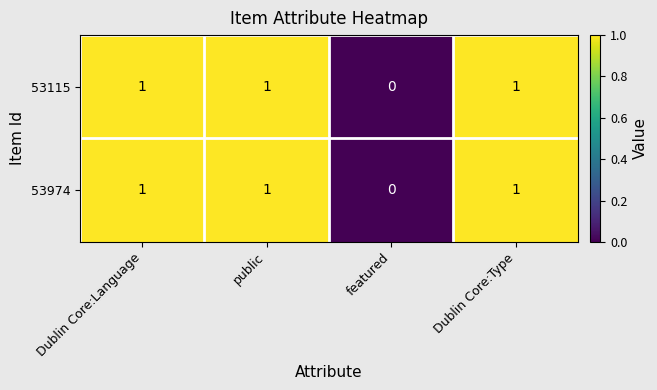

How many 53115 values are between 1 and 2?

3